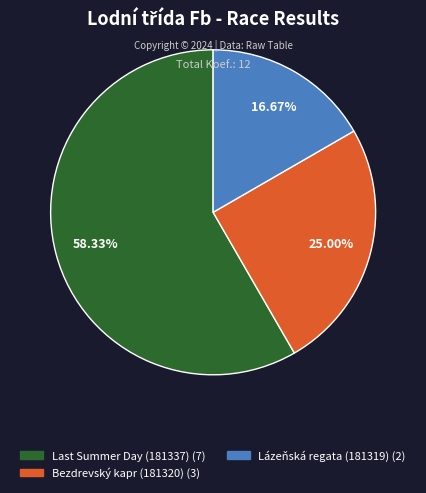

What is the ratio of the value at Lázeňská regata (181319) to the value at Bezdrevský kapr (181320)?

0.7